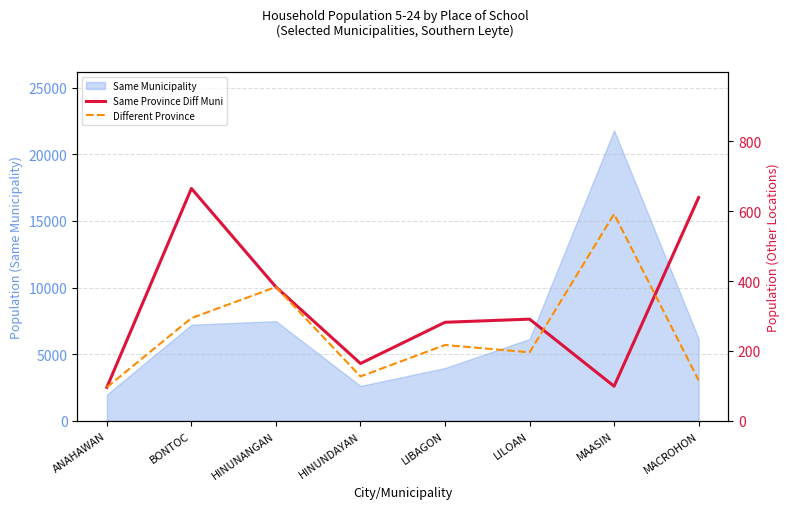

What position from the right is MAASIN?

2